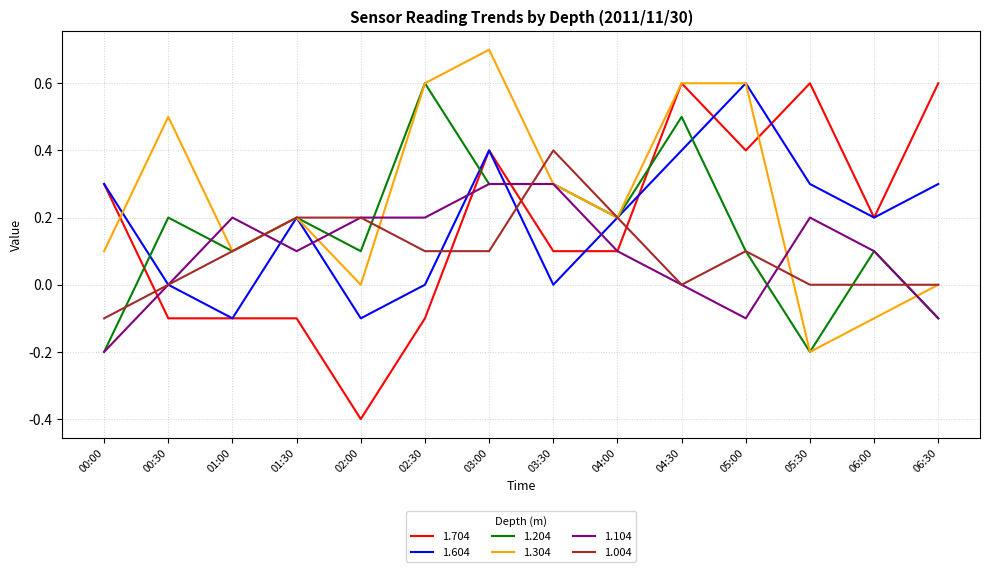

After their last crossing, which series has the higher values: 1.204 or 1.704?

1.704